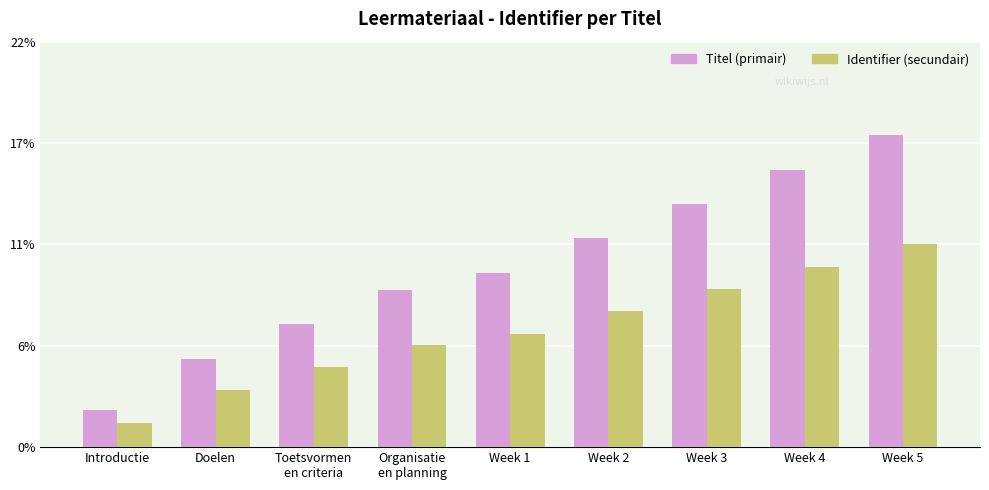

Between Toetsvormen
en criteria and Week 5, which series saw the biggest shift?

Titel (primair)